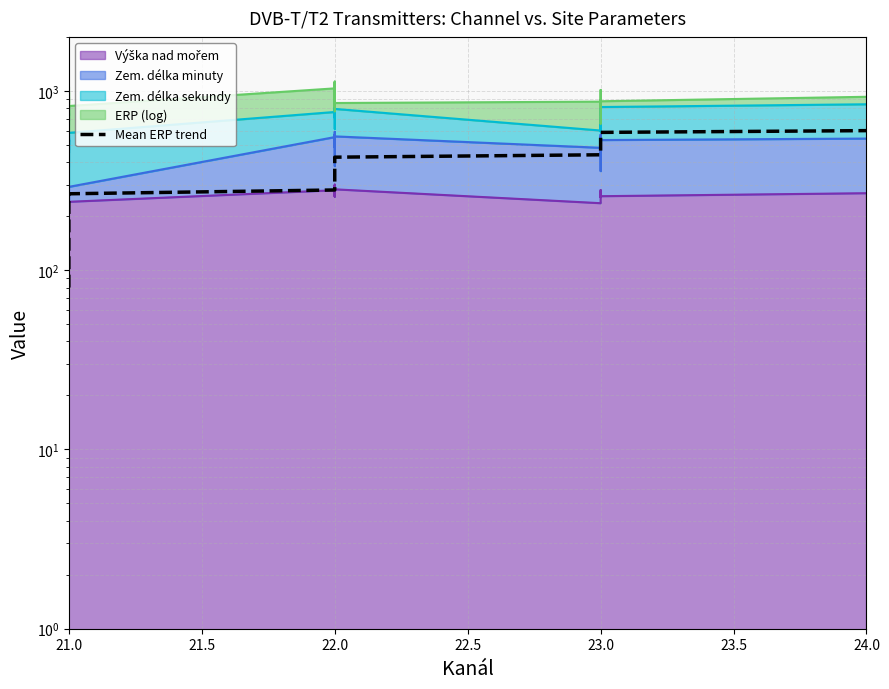

What is the average value?

340.0